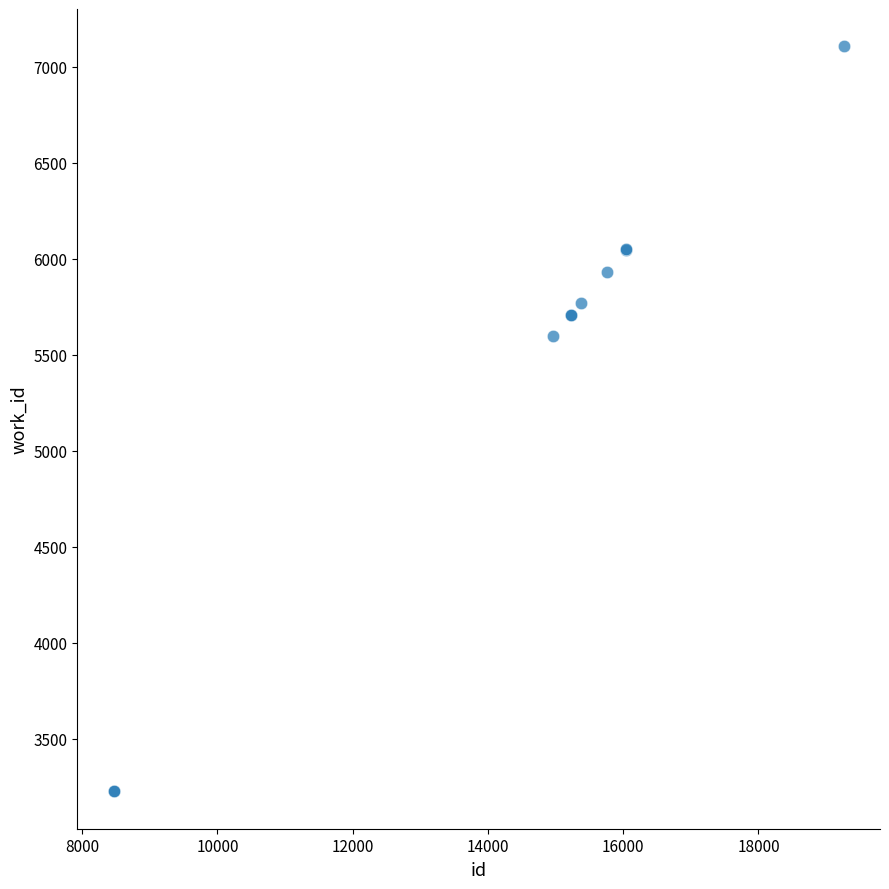

What Y value in the scatter plot is closest to 5166?

5597